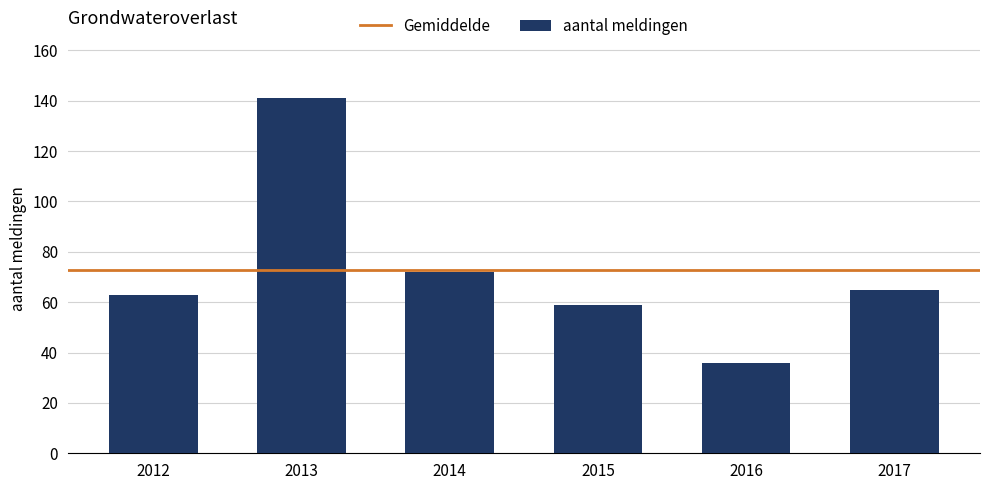

What is the maximum value shown in the chart?

141